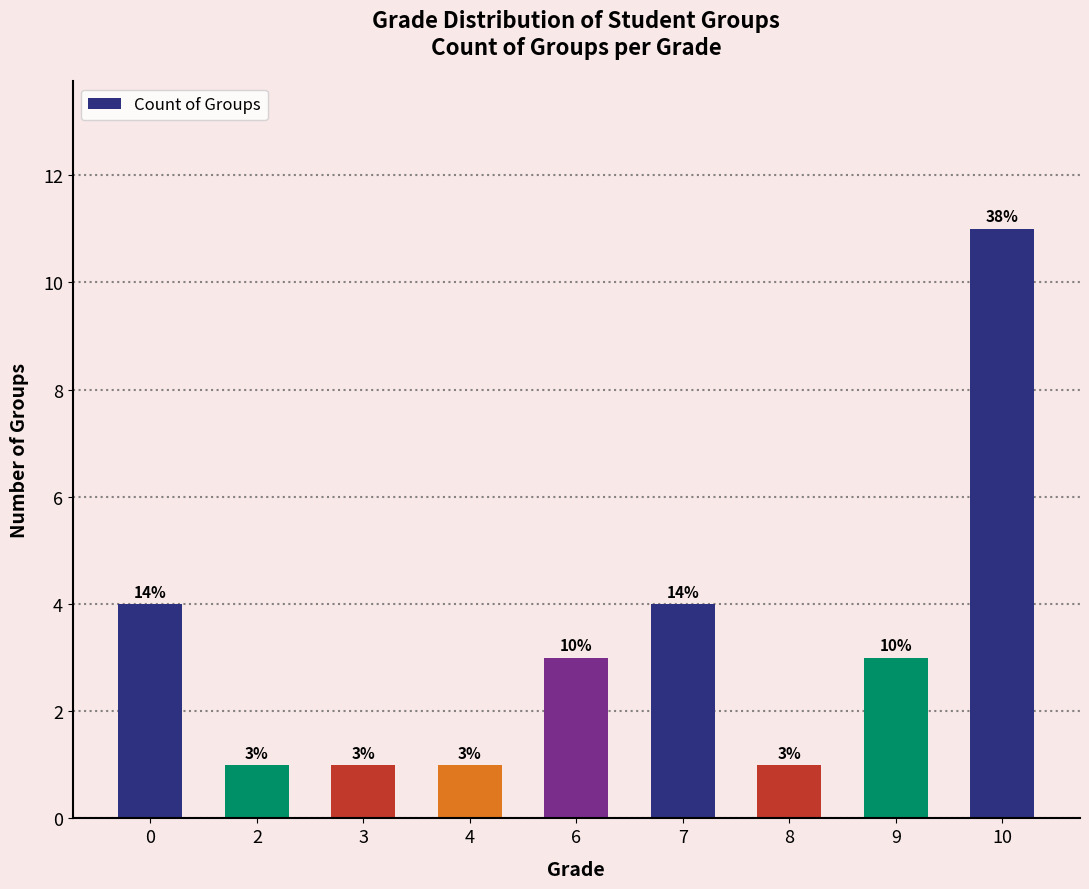

Does the chart contain any negative values?

No